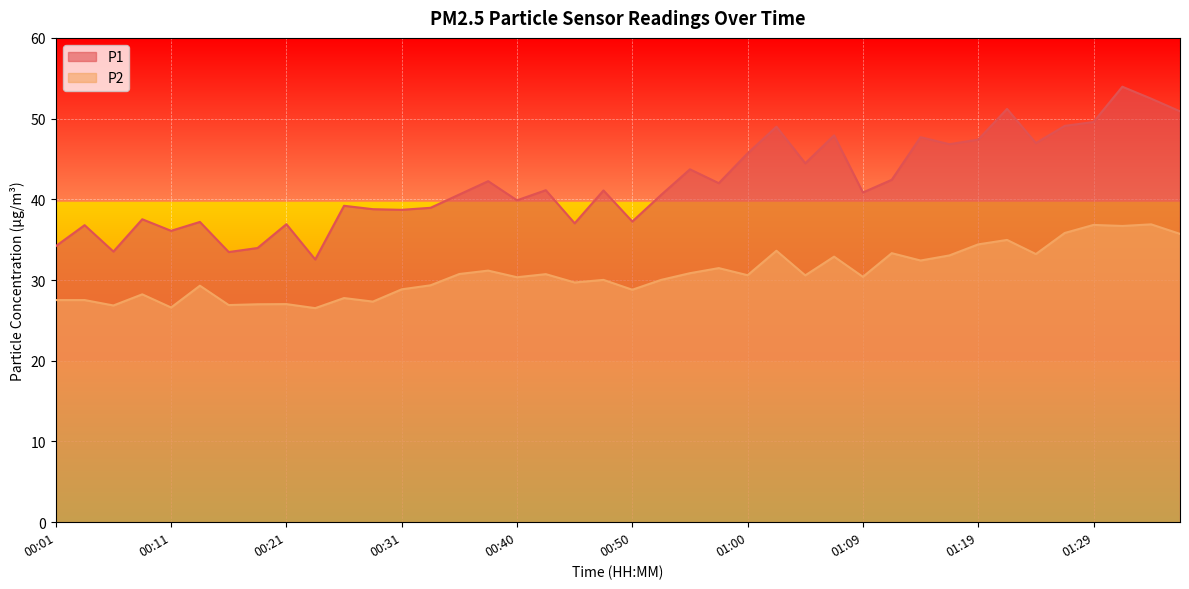

The value of P2 at 00:52 is 30.0. True or false?

True